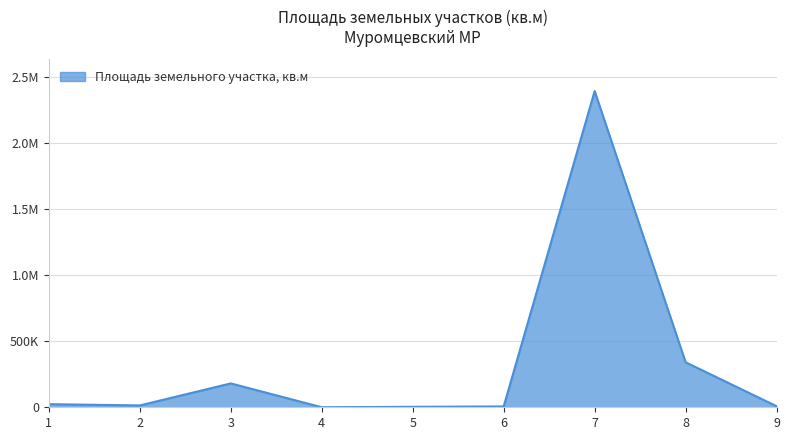

List the labels in order of value, largest first.

7, 8, 3, 1, 2, 9, 6, 5, 4